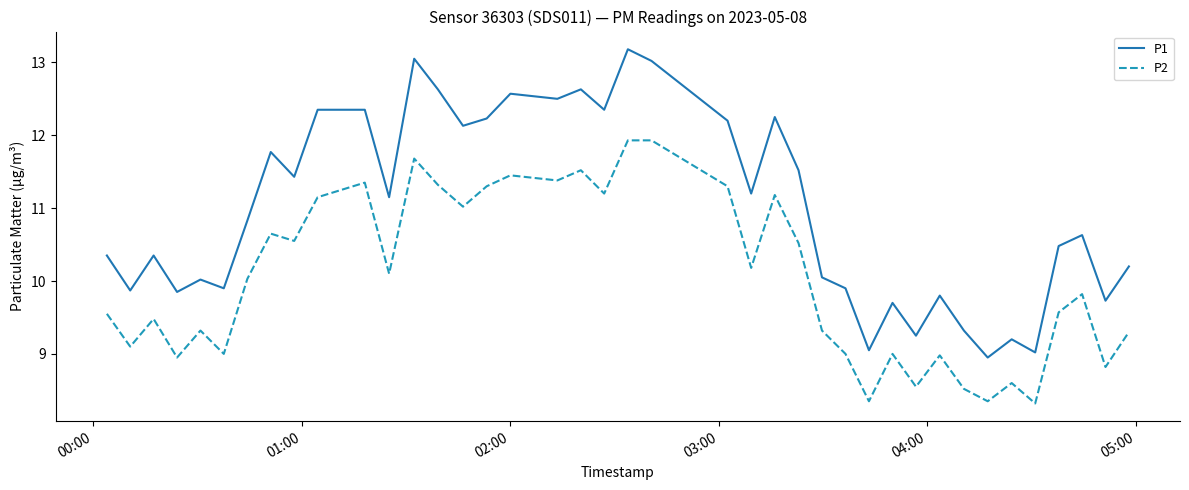

List the series in order of their overall mean, lowest first.

P2, P1